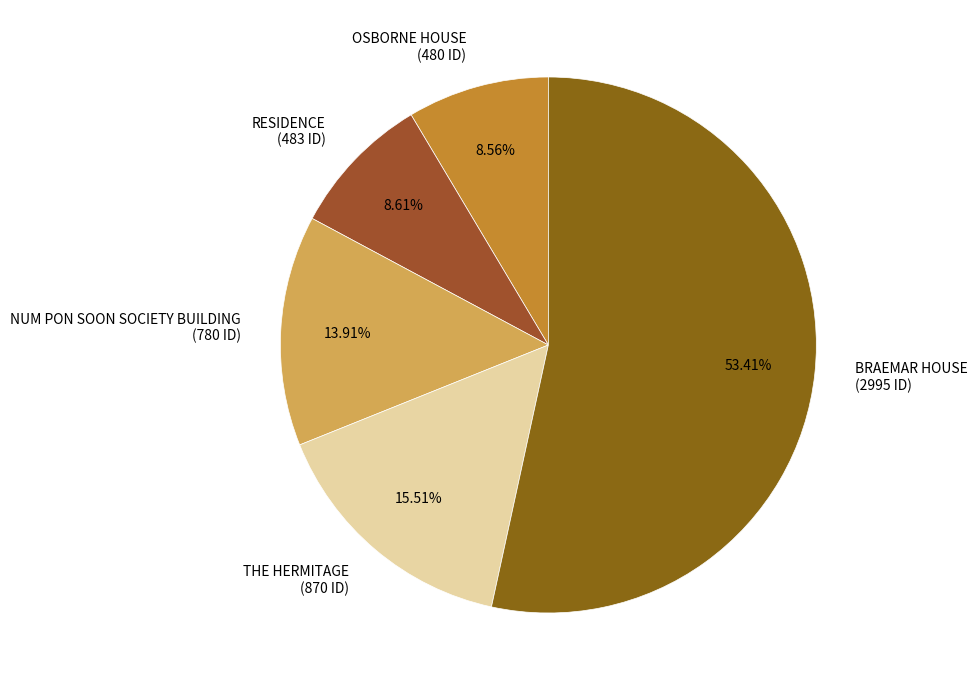

Count the number of slices in the pie.

5